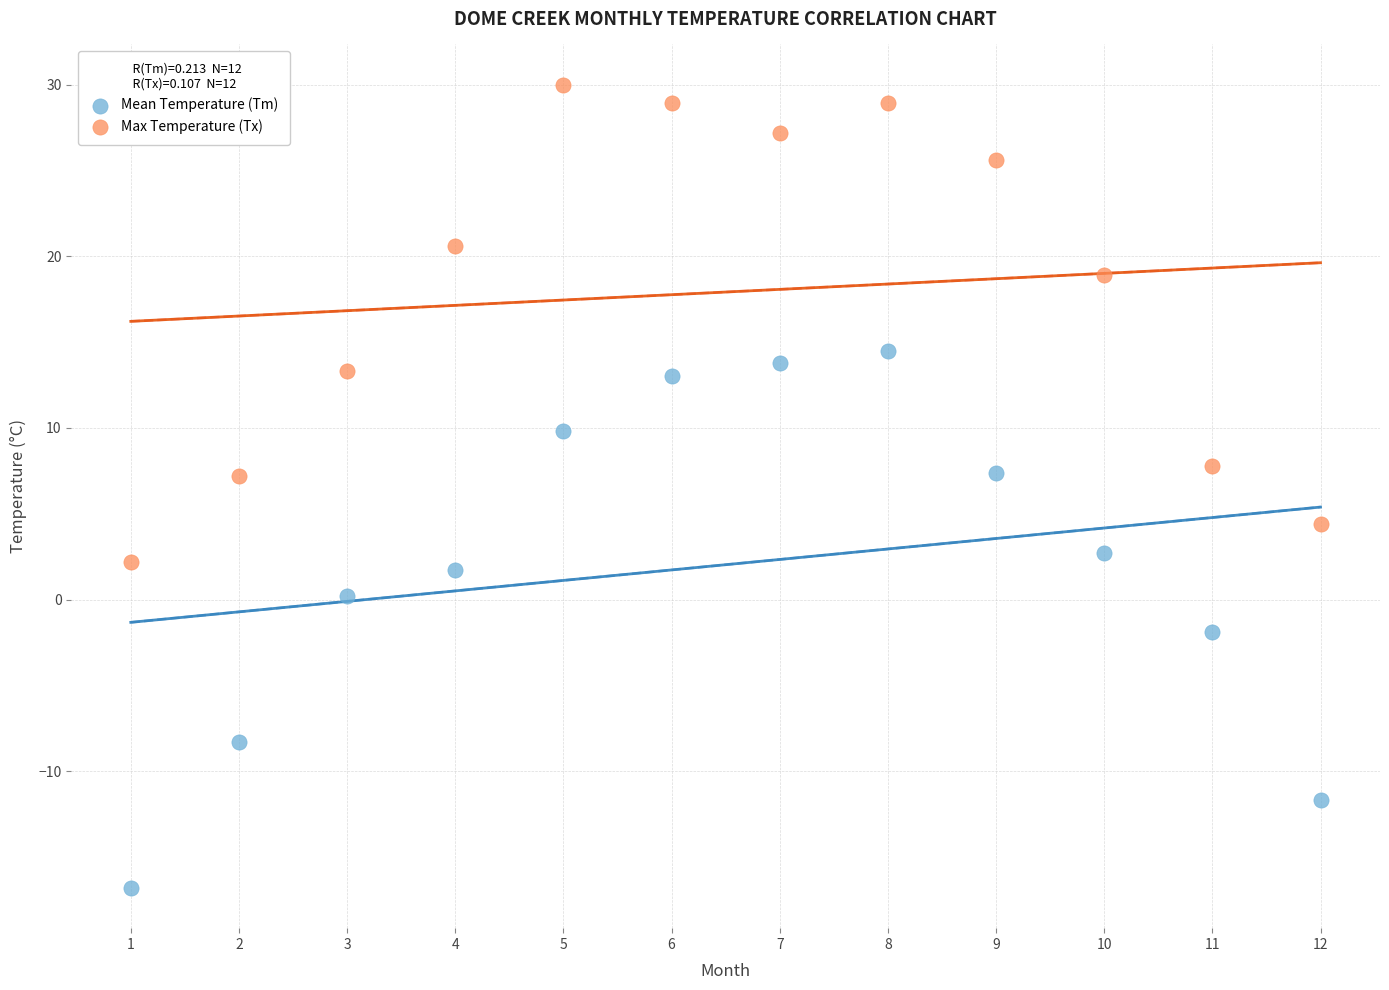

Across all data points, what is the range of Y values (max minus min)?

46.8